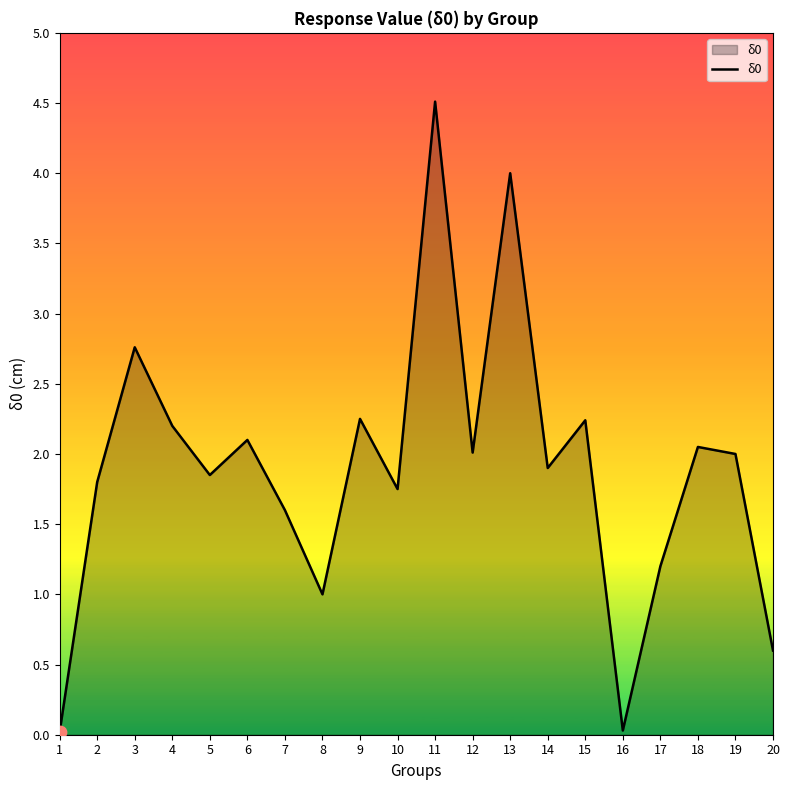

Approximately how many times larger is the value at 4 compared to 3?

0.8